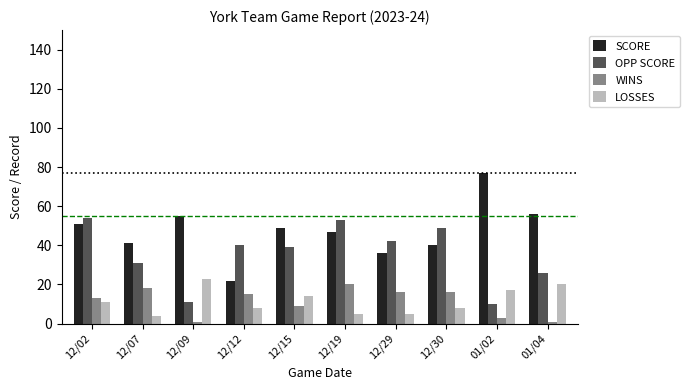

Is the value of OPP SCORE at 12/02 greater than the value of LOSSES at 01/02?

Yes